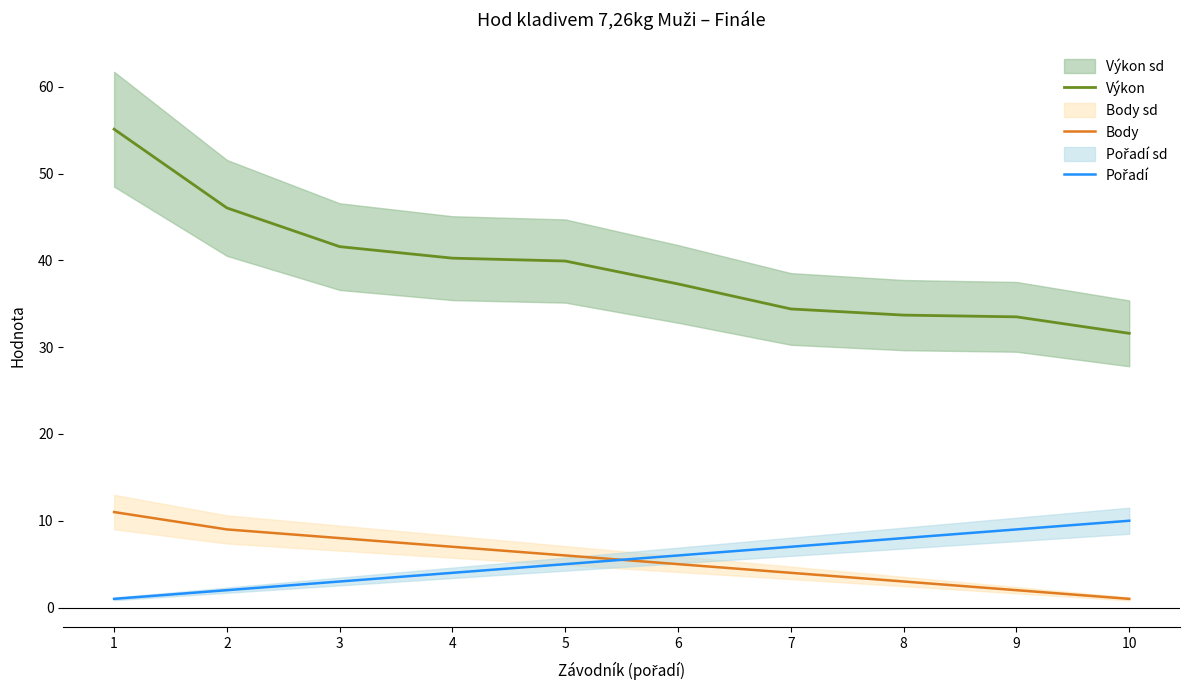

Reading left to right, what are all the values shown in this chart?

Výkon: 1=55.1	2=46.0	3=41.6	4=40.2	5=39.9	6=37.3	7=34.4	8=33.7	9=33.5	10=31.6
Body: 1=11.0	2=9.0	3=8.0	4=7.0	5=6.0	6=5.0	7=4.0	8=3.0	9=2.0	10=1.0
Pořadí: 1=1.0	2=2.0	3=3.0	4=4.0	5=5.0	6=6.0	7=7.0	8=8.0	9=9.0	10=10.0